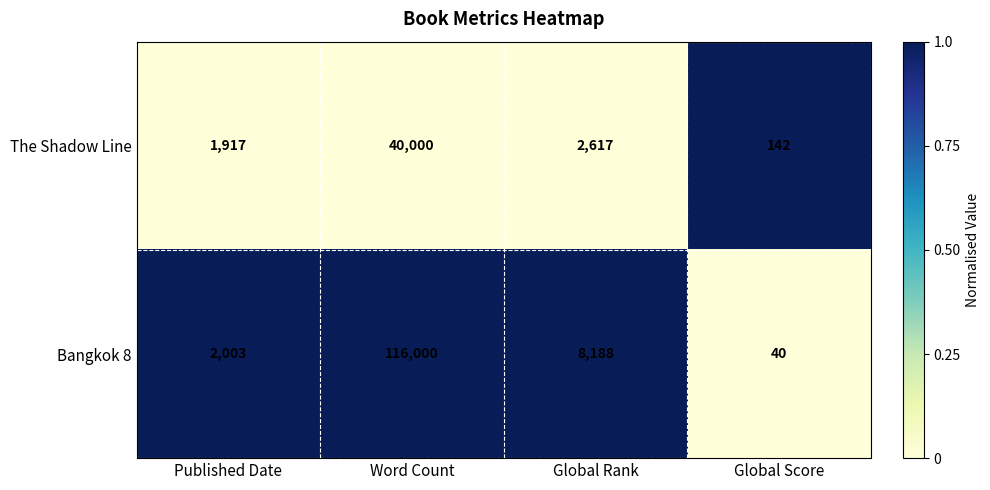

List the series in order of their peak value, lowest first.

The Shadow Line, Bangkok 8